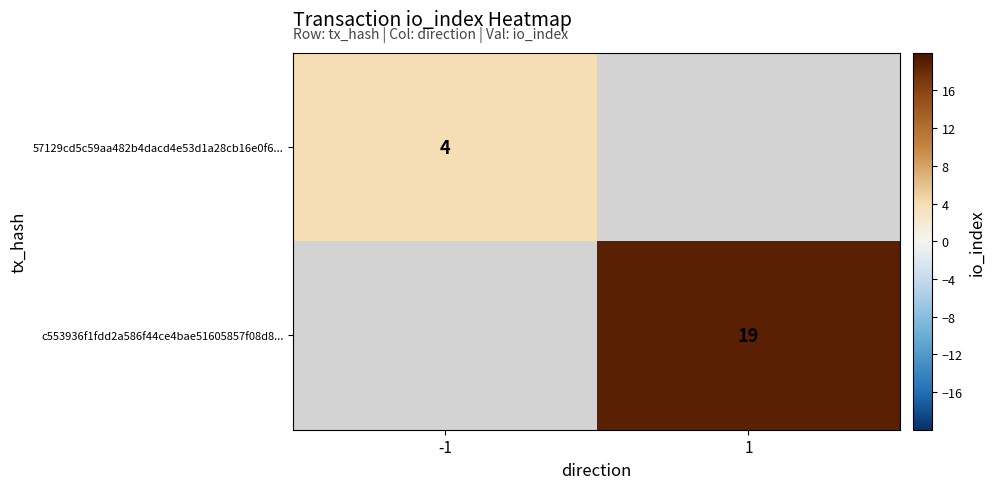

The value of 57129cd5c59aa482b4dacd4e53d1a28cb16e0f6... at -1 is 6. True or false?

False